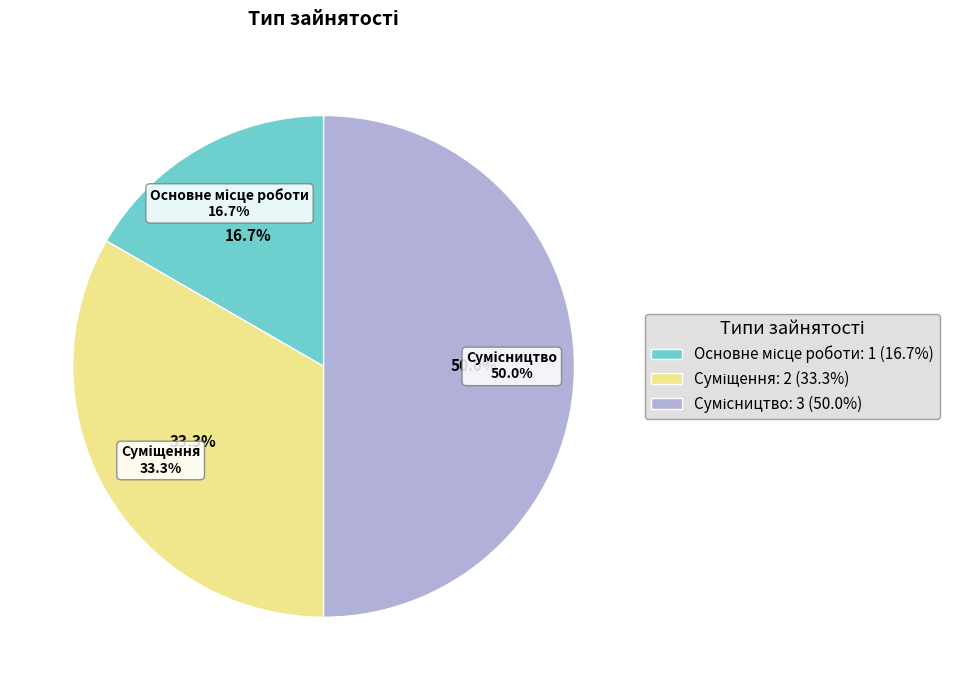

To the nearest percent, what is the combined percentage of Основне місце роботи and Сумісництво?

67%